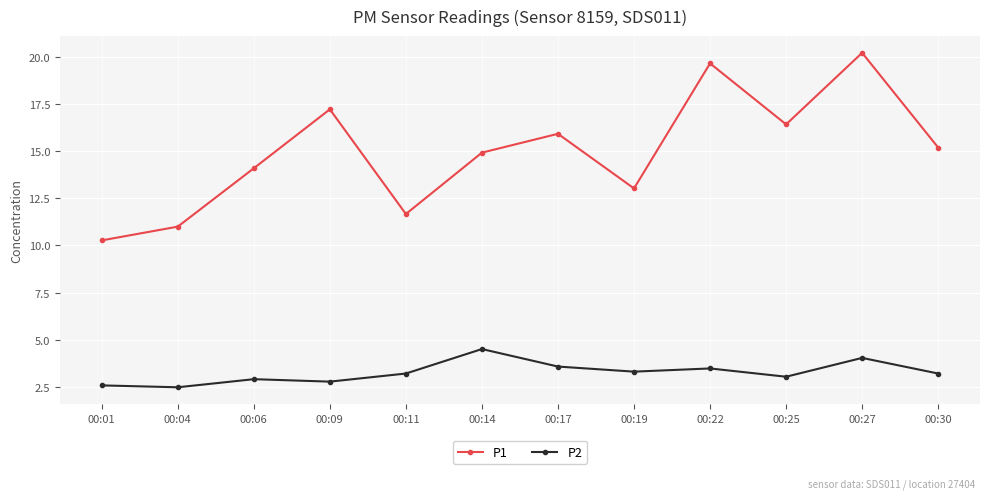

Reading left to right, transcribe all the data shown in this chart.

P1: 10.3	11.0	14.1	17.2	11.7	14.9	15.9	13.0	19.7	16.4	20.2	15.2
P2: 2.6	2.5	2.9	2.8	3.2	4.5	3.6	3.3	3.5	3.0	4.0	3.2